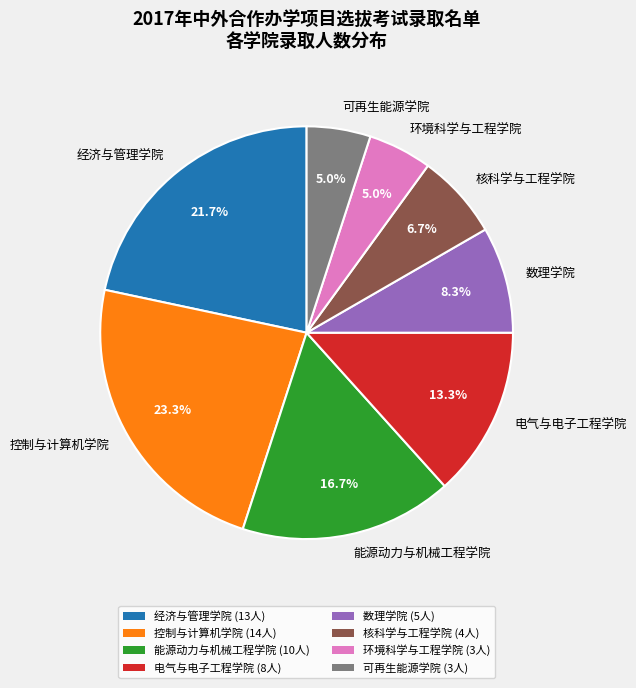

To the nearest percent, what portion does 数理学院 represent?

8%